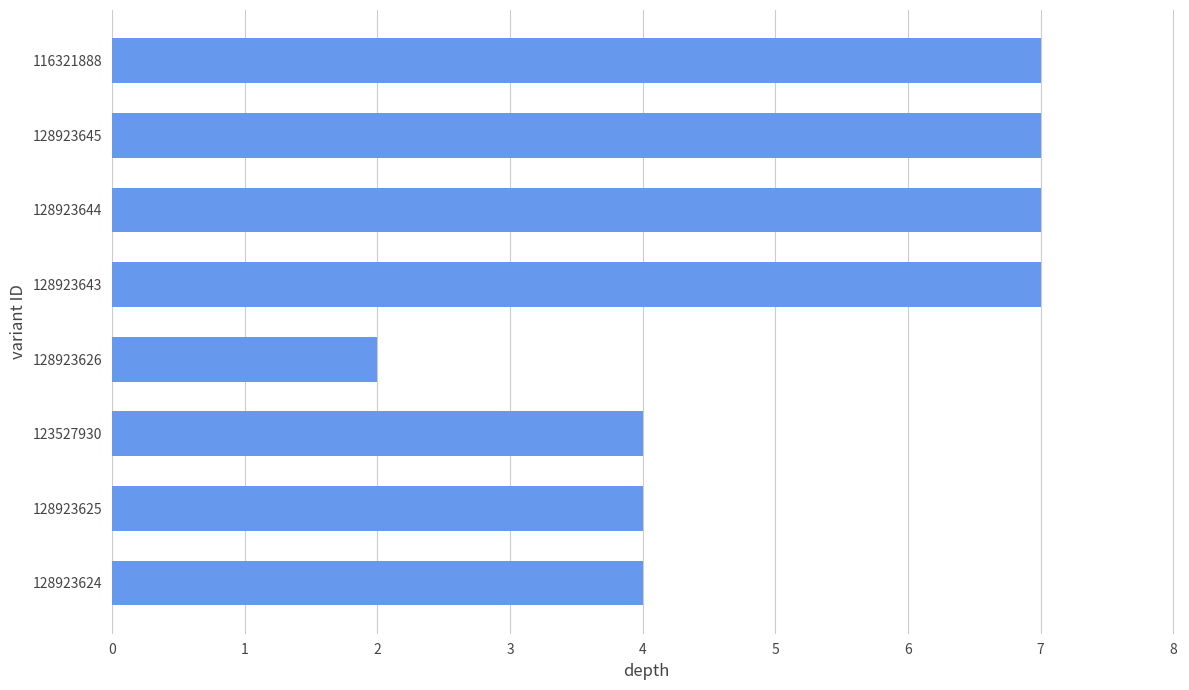

What is the greatest value displayed?

7